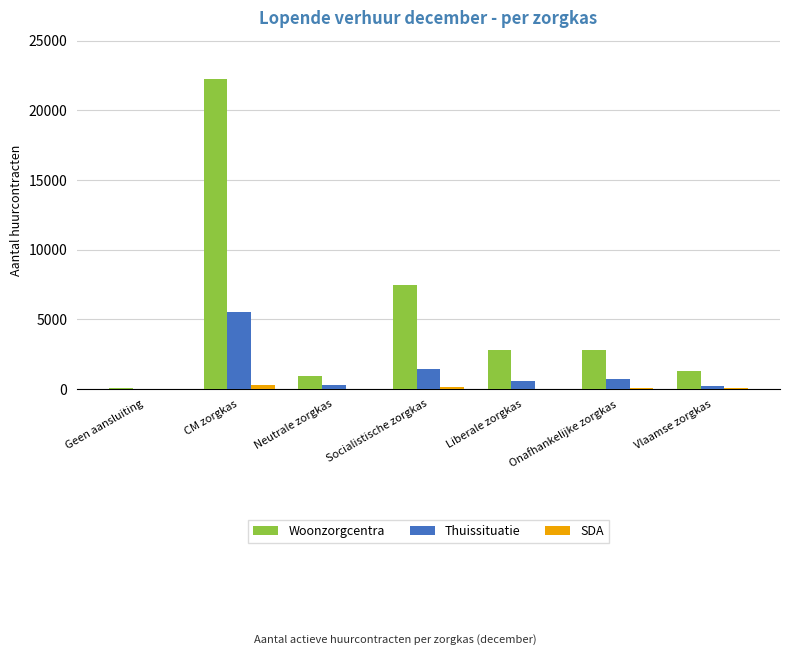

Which series changed the most between CM zorgkas and Liberale zorgkas?

Woonzorgcentra